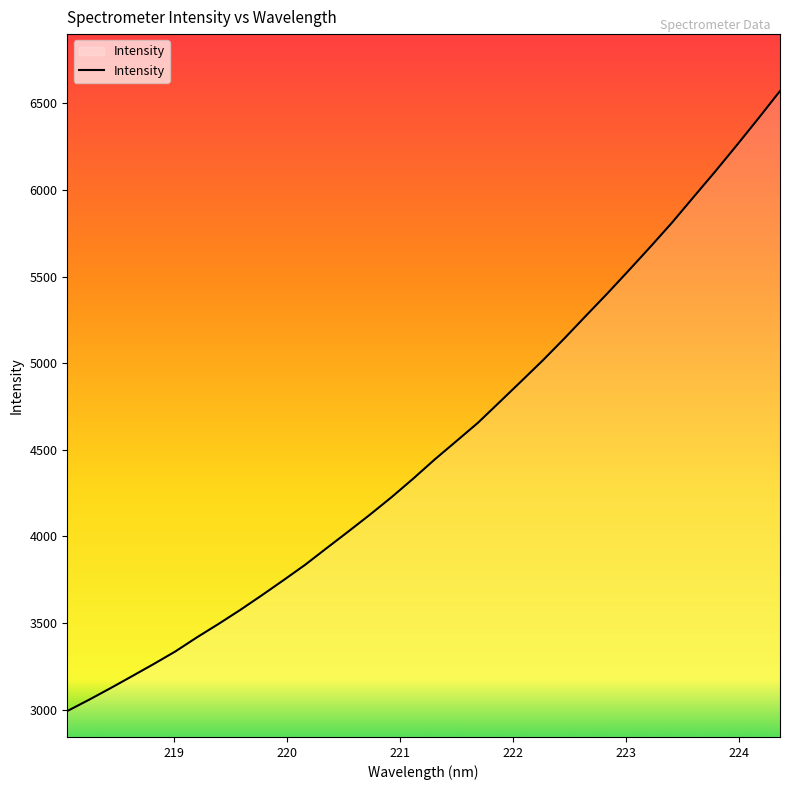

What is the maximum value shown in the chart?

6571.2